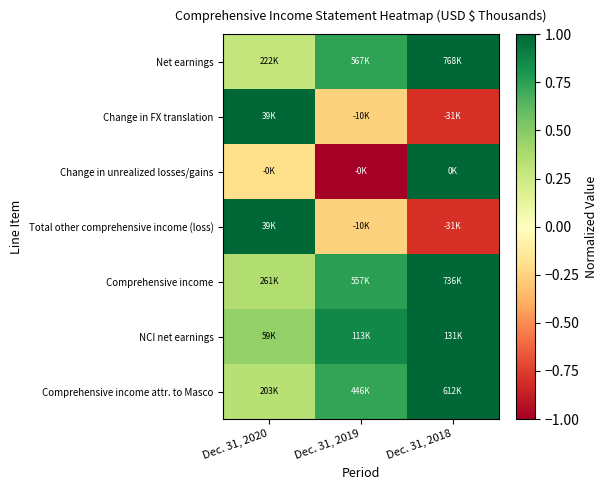

What is the spread (max minus min) of values at Dec. 31, 2018?

1.8